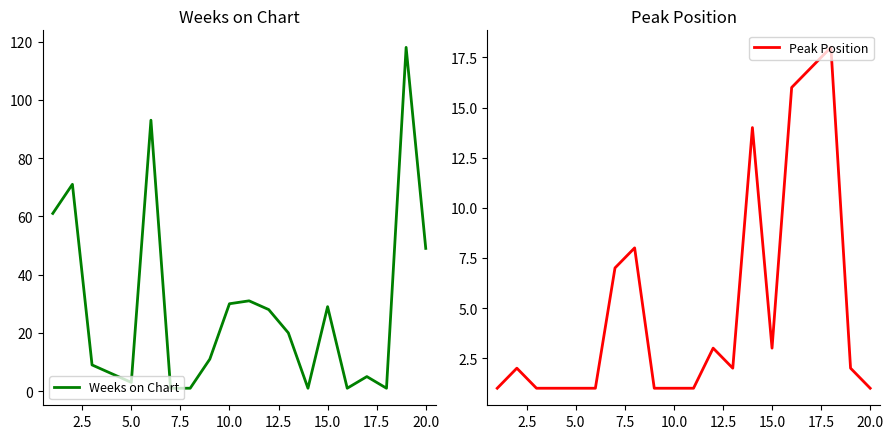

How many data points in Peak Position are less than 2?

9